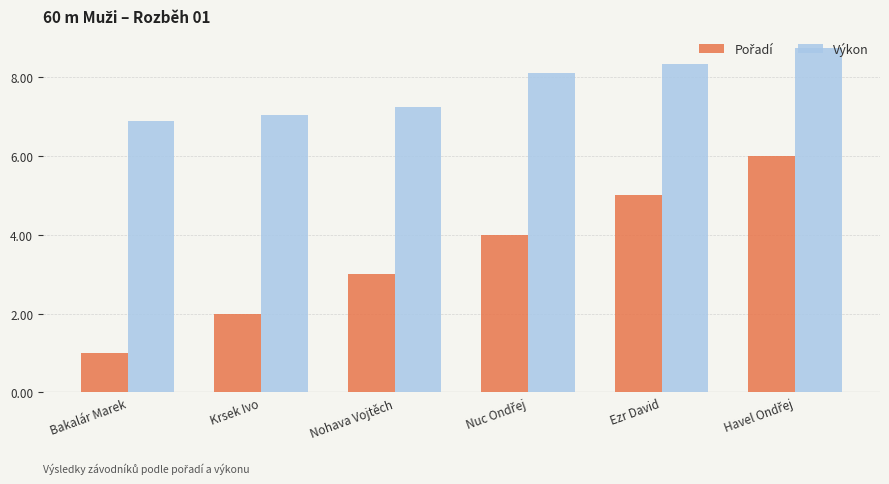

Which series has the largest total across all categories?

Výkon